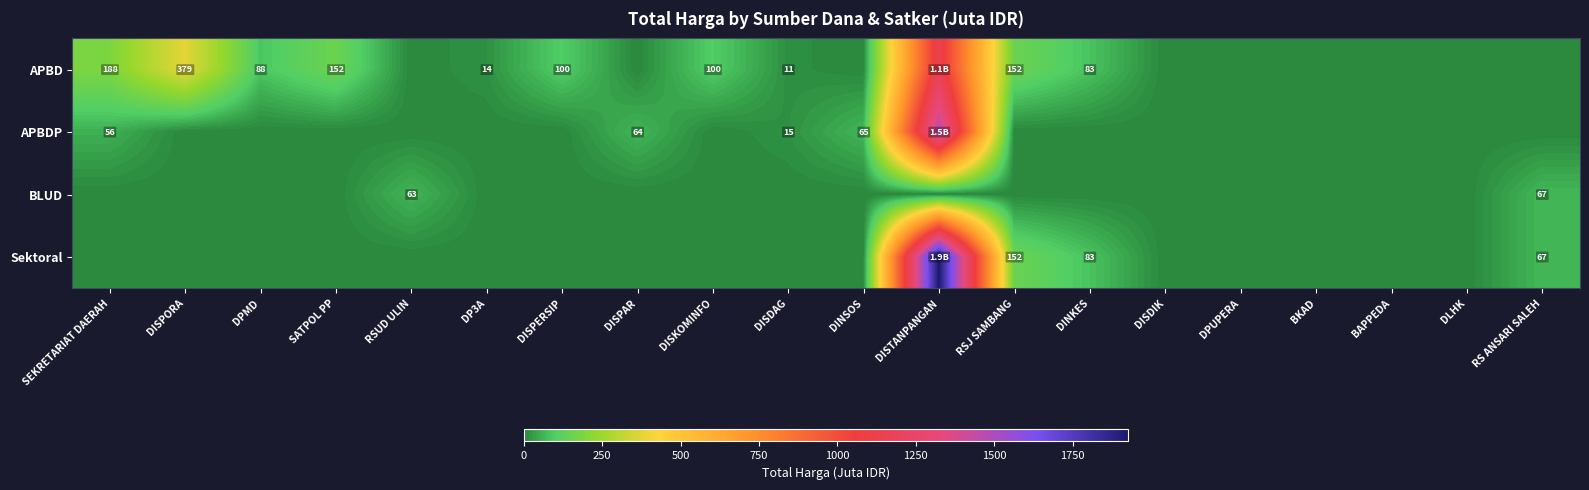

List the series in order of their peak value, lowest first.

BLUD, APBD, APBDP, Sektoral